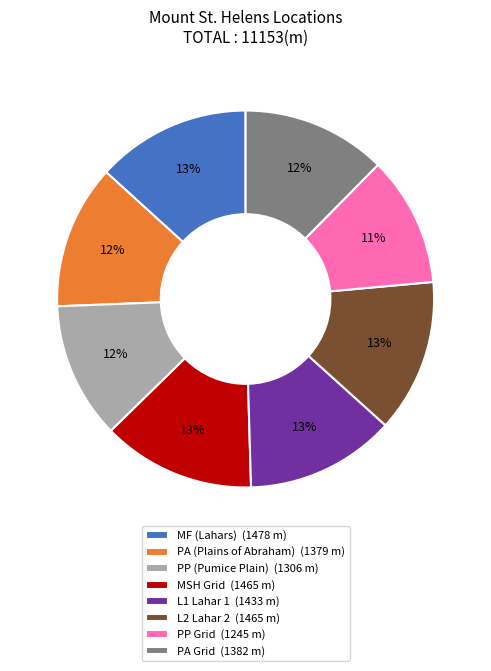

To the nearest percent, what percentage of the pie is PA Grid (1382 m)?

12%